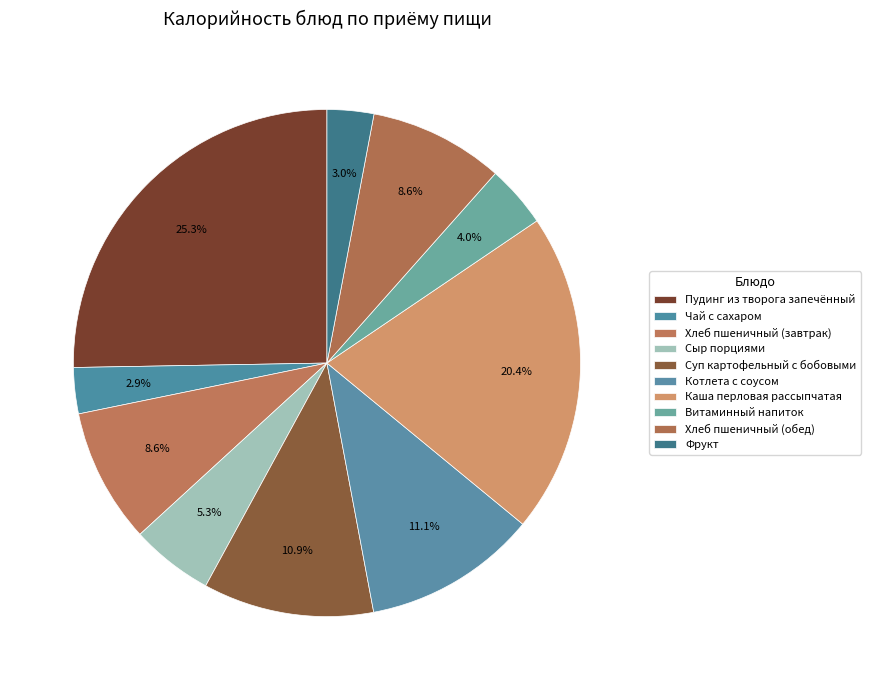

How many slices are in this pie chart?

10